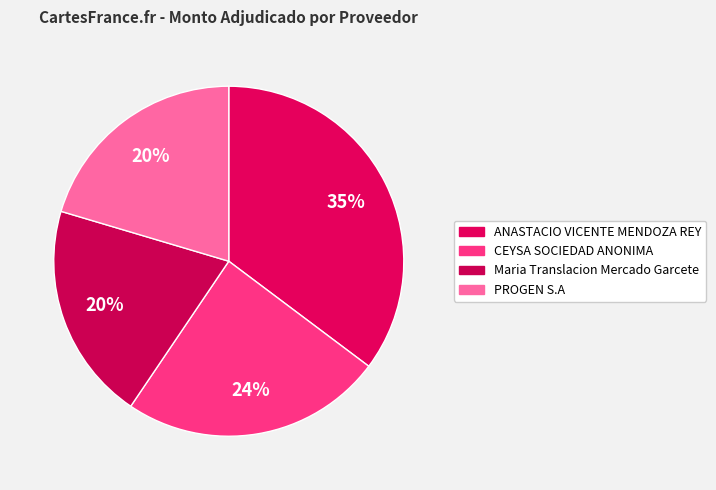

Combined, do Maria Translacion Mercado Garcete and CEYSA SOCIEDAD ANONIMA account for over 50%?

No